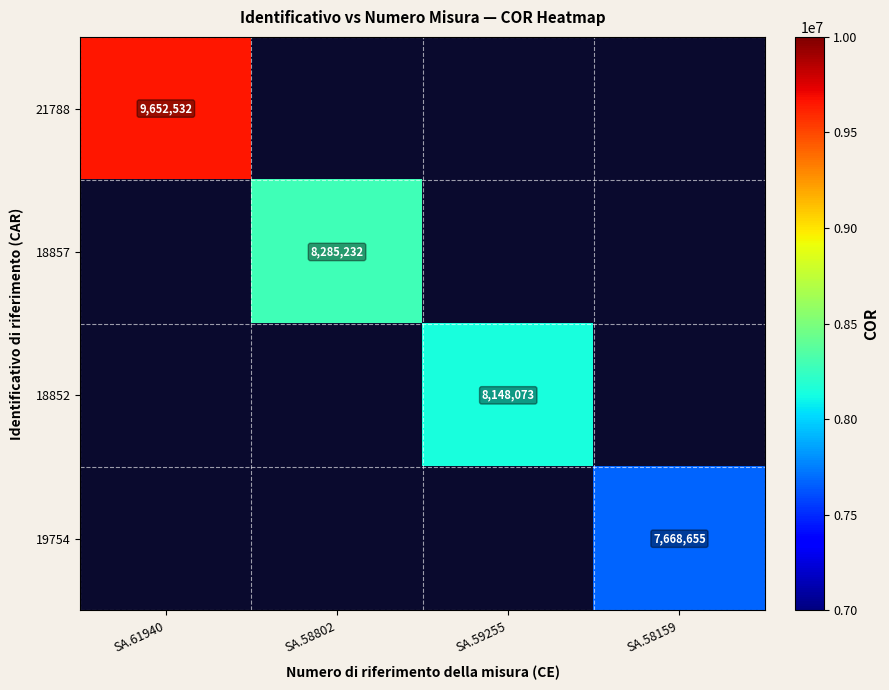

The 21788 series shows 15721960 at SA.61940. True or false?

False